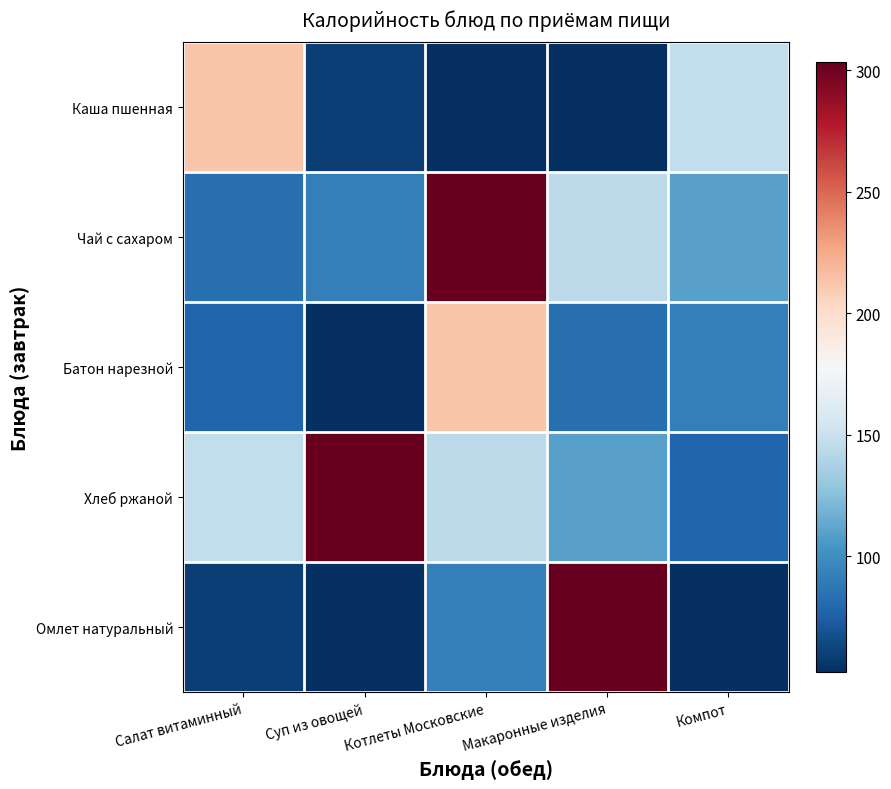

At how many categories does at least one series exceed 299?

3